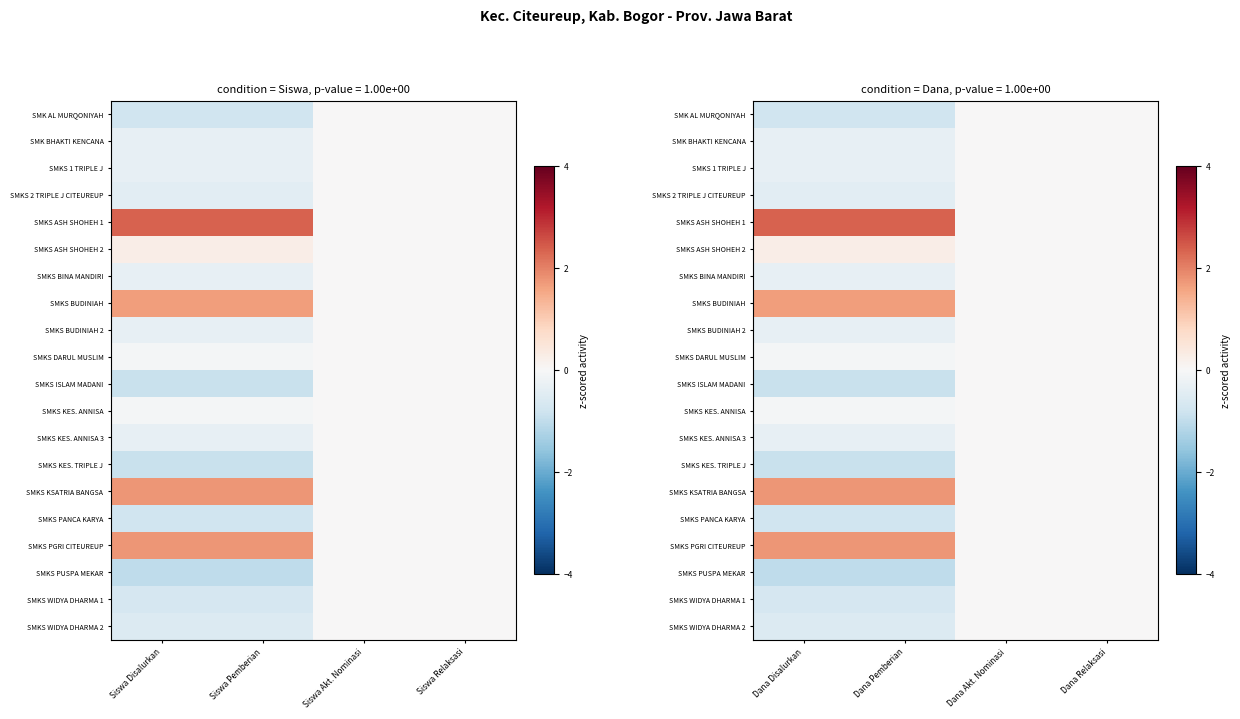

Which label corresponds to the smallest value in the chart?

Dana Disalurkan